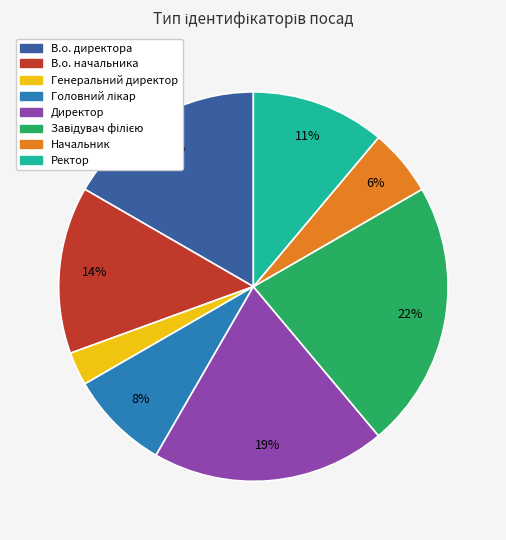

Between Ректор and Директор, which is larger?

Директор